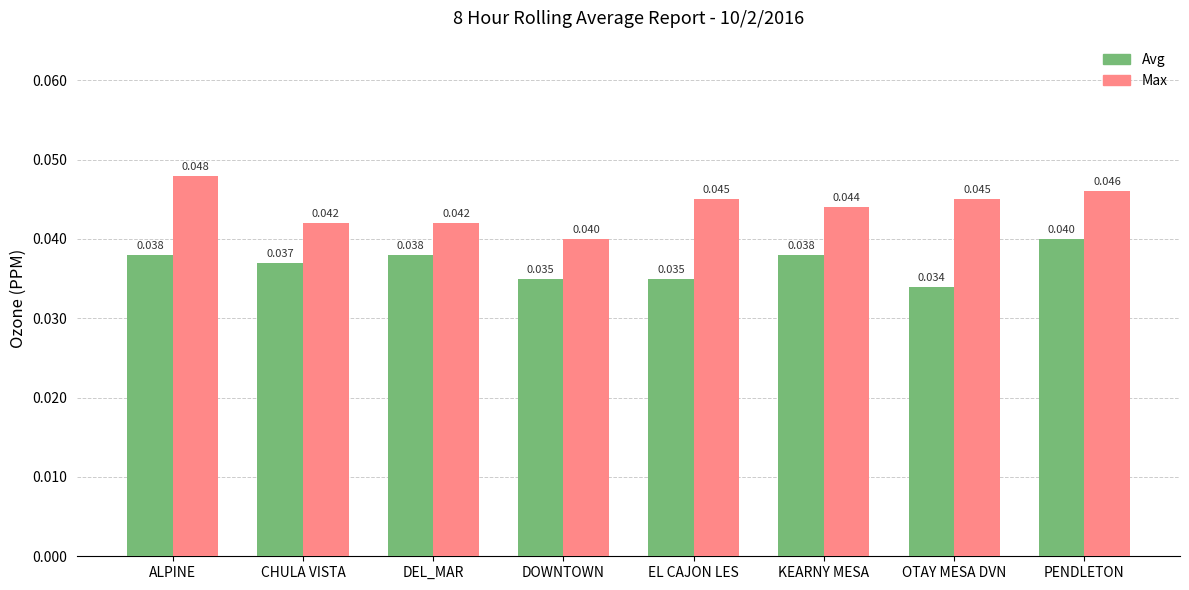

At which label does Avg reach its minimum?

OTAY MESA DVN